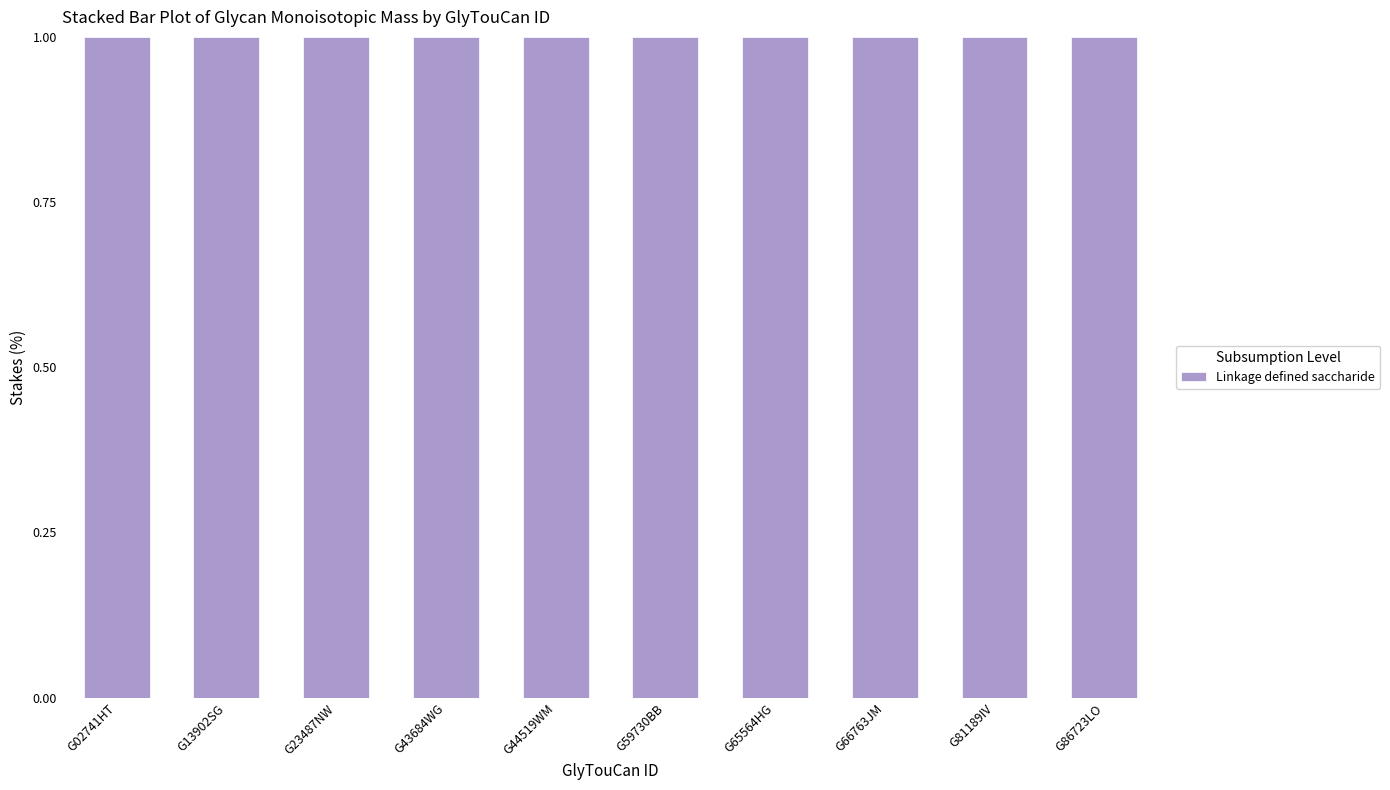

How many bars are there in total?

10